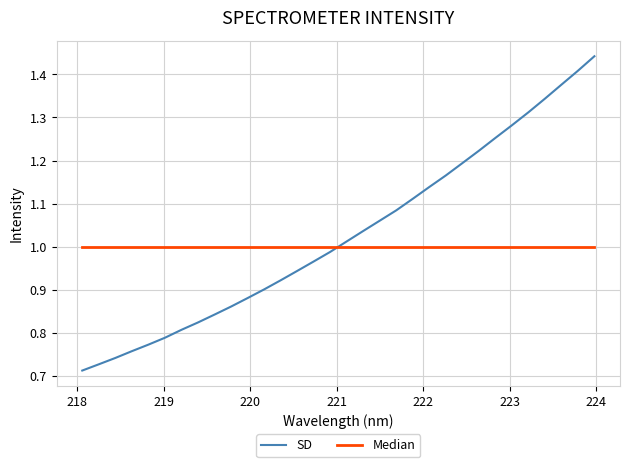

What are all the series names shown in the legend?

SD, Median